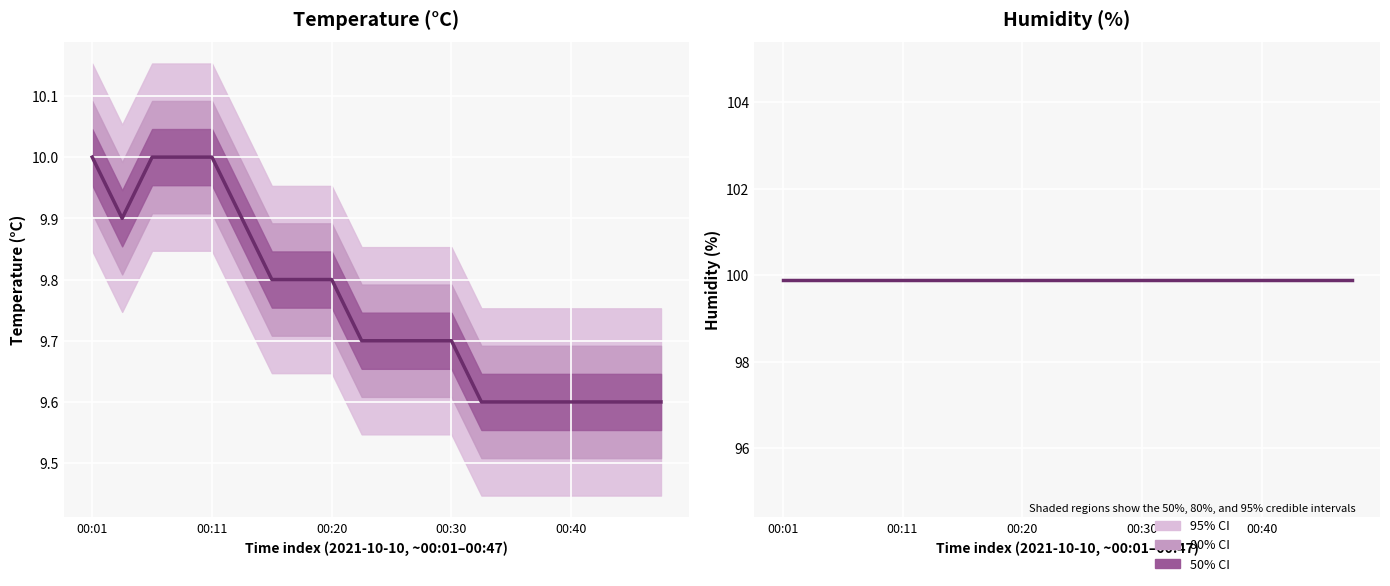

How many interior local valleys does the Temperature (°C) series have?

1